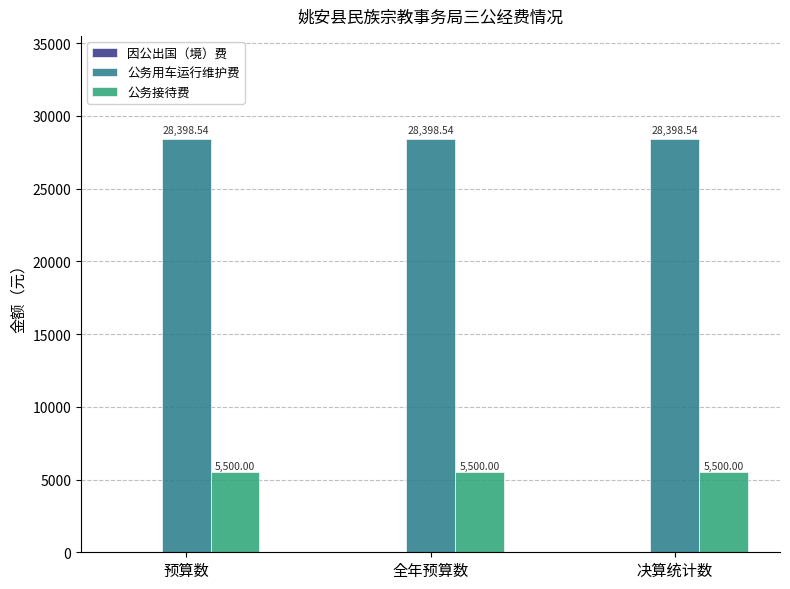

Is the value of 公务用车运行维护费 at 预算数 greater than the value of 公务接待费 at 预算数?

Yes